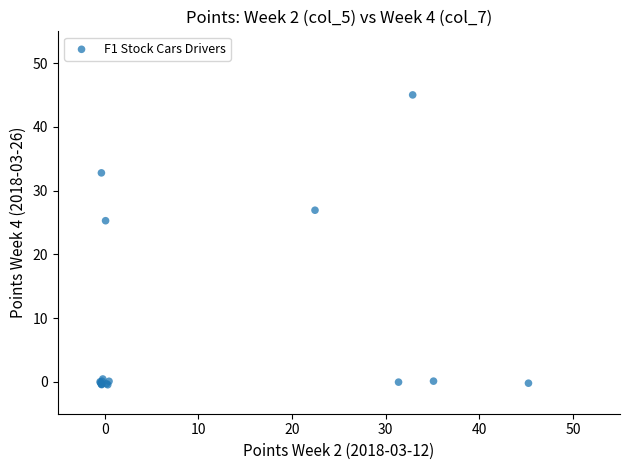

What Y value in the scatter plot is closest to 22?

25.3